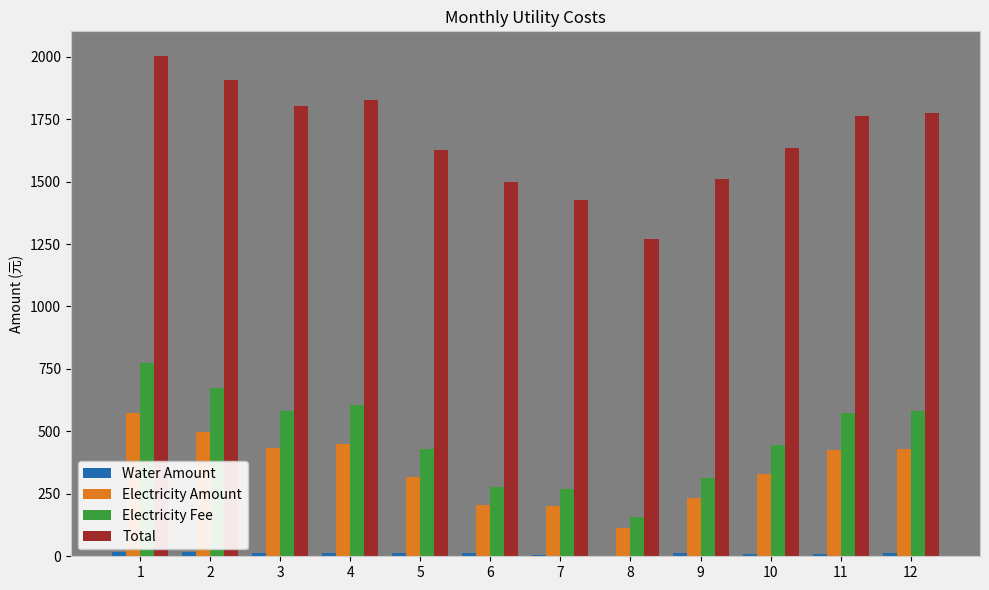

The value of Electricity Amount at 11 is 426.0. True or false?

True